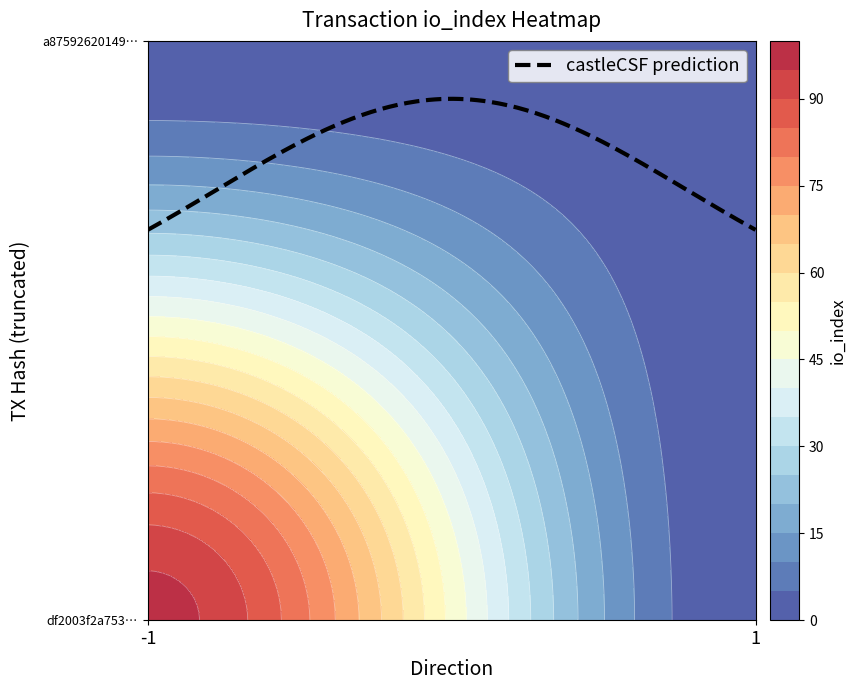

How many values in df2003f2a753092376b0ba3c3b976c6d32d9200 are above zero?

1